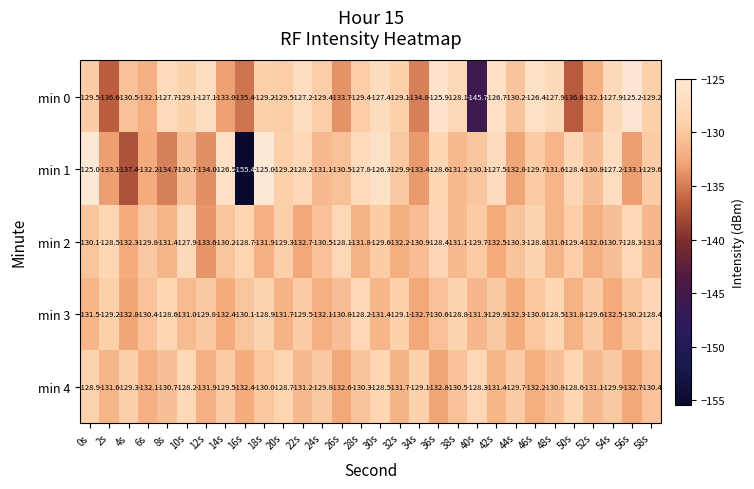

Read the min 4 value at 2s.

-131.6